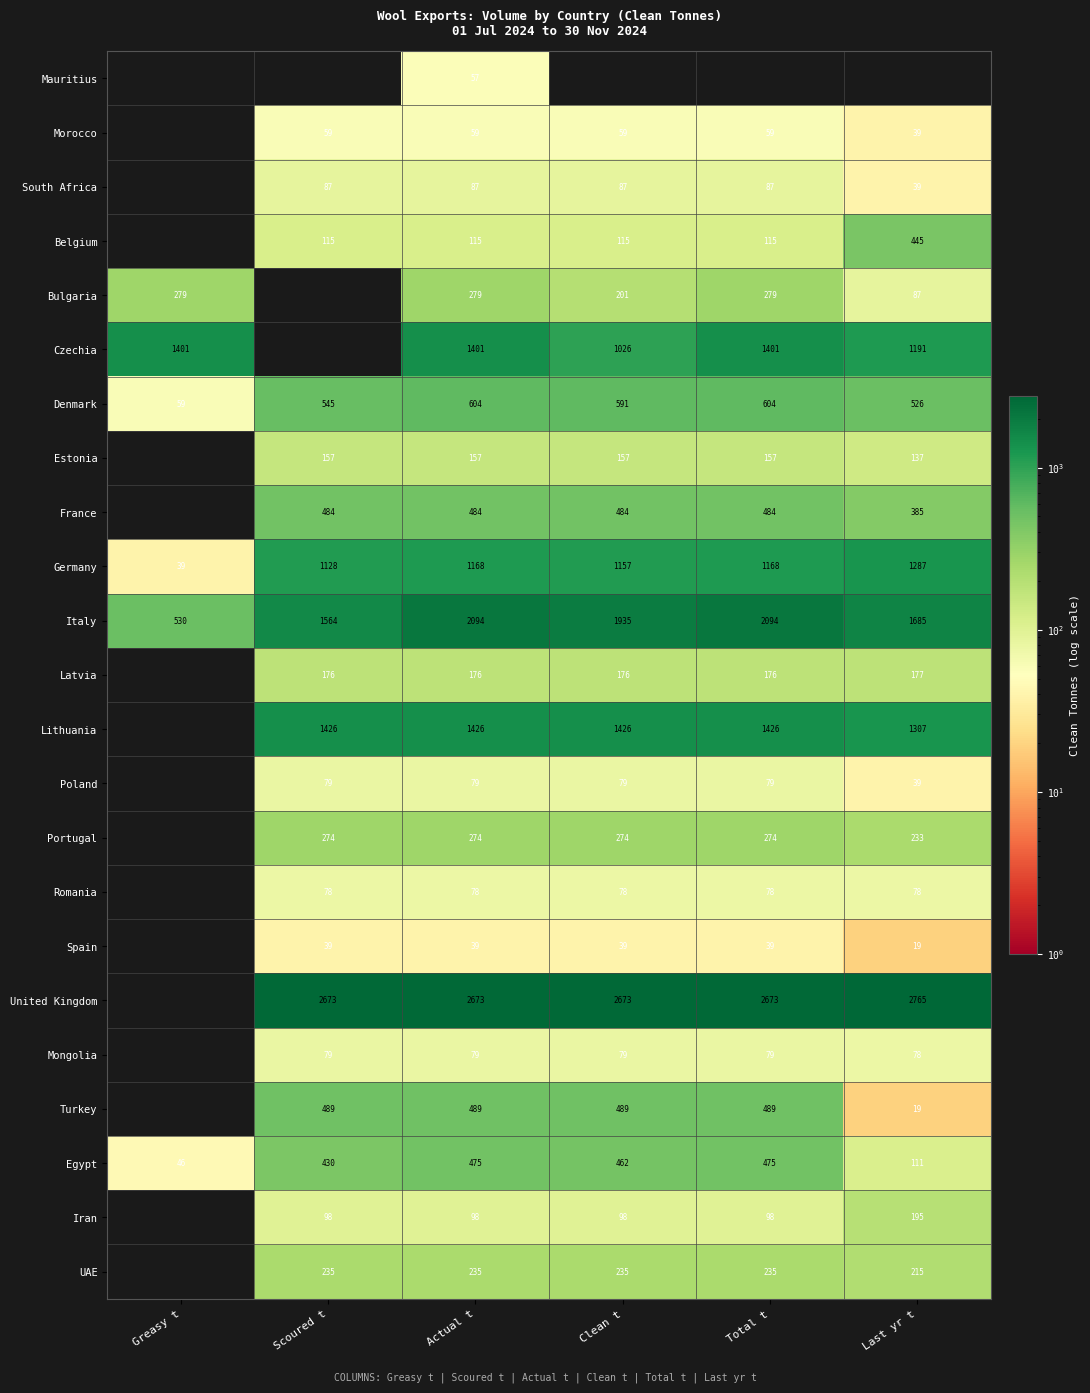

The value of South Africa at Total t is 87. True or false?

True